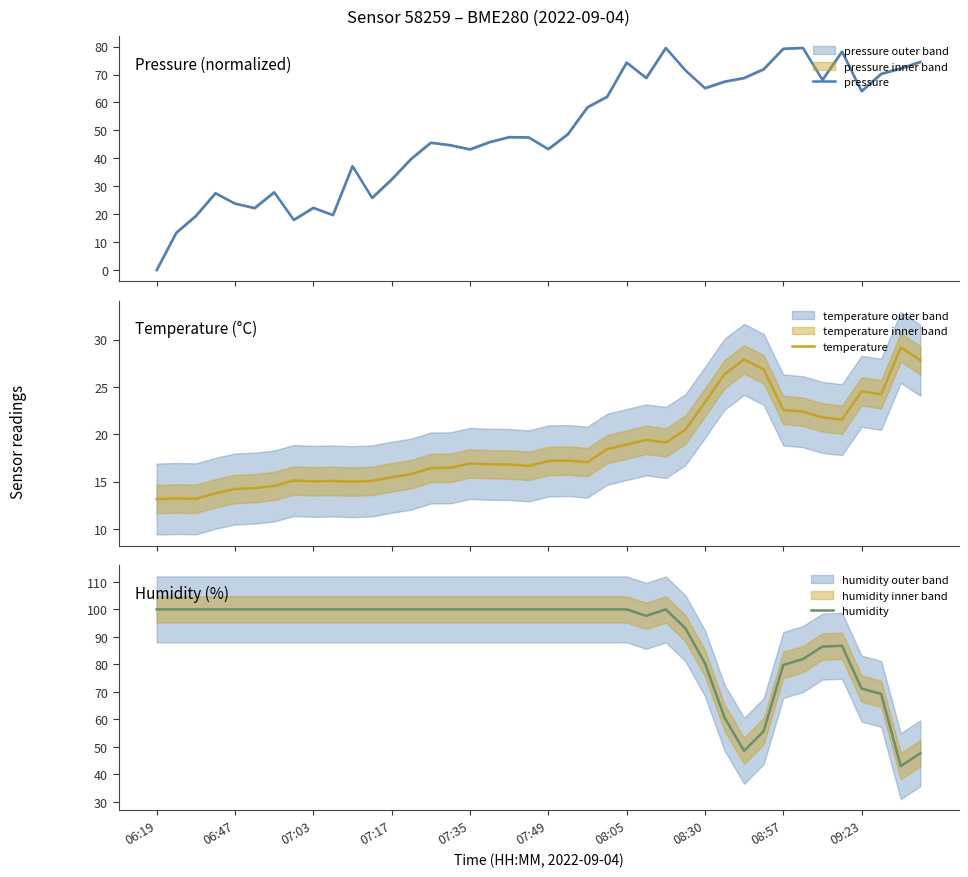

At which category is the sum across all series the highest?

26